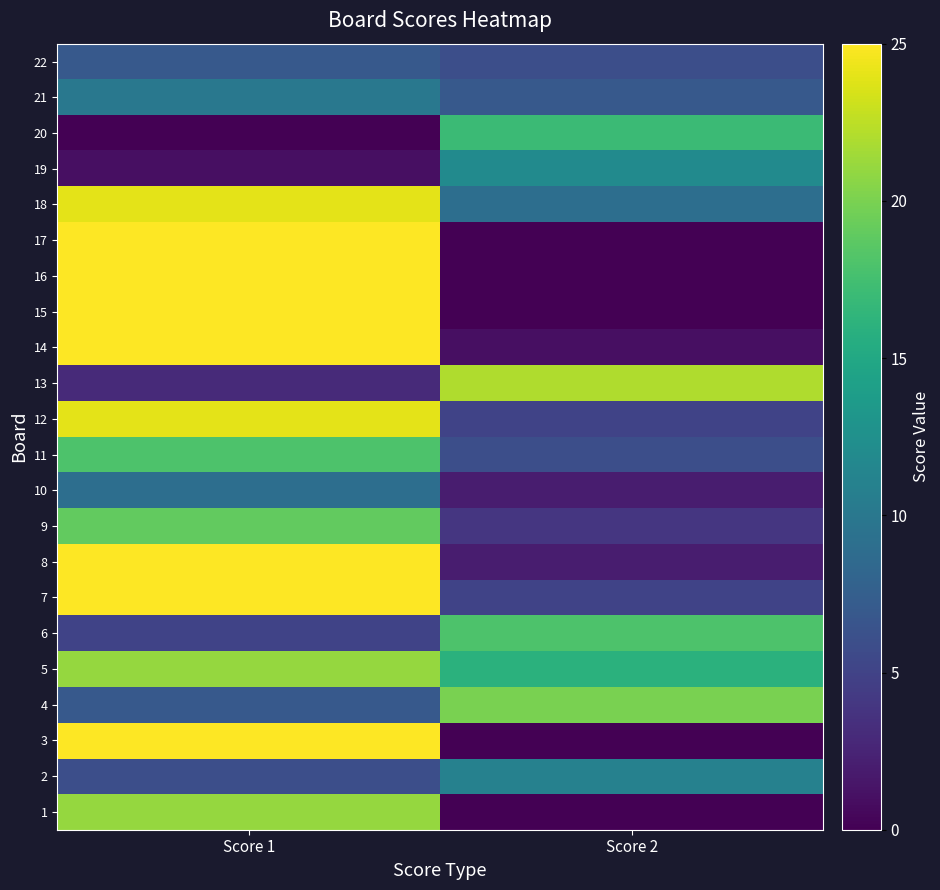

Which has a higher value, Score 2 or Score 1?

Score 1